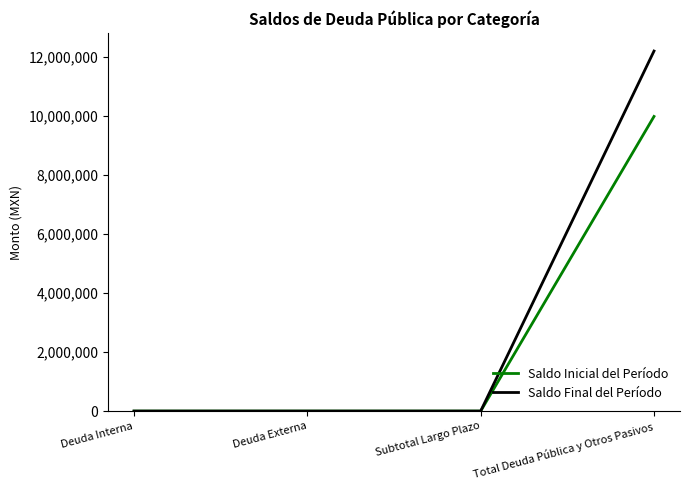

Which series changed the most between Subtotal Largo Plazo and Total Deuda Pública y Otros Pasivos?

Saldo Final del Período